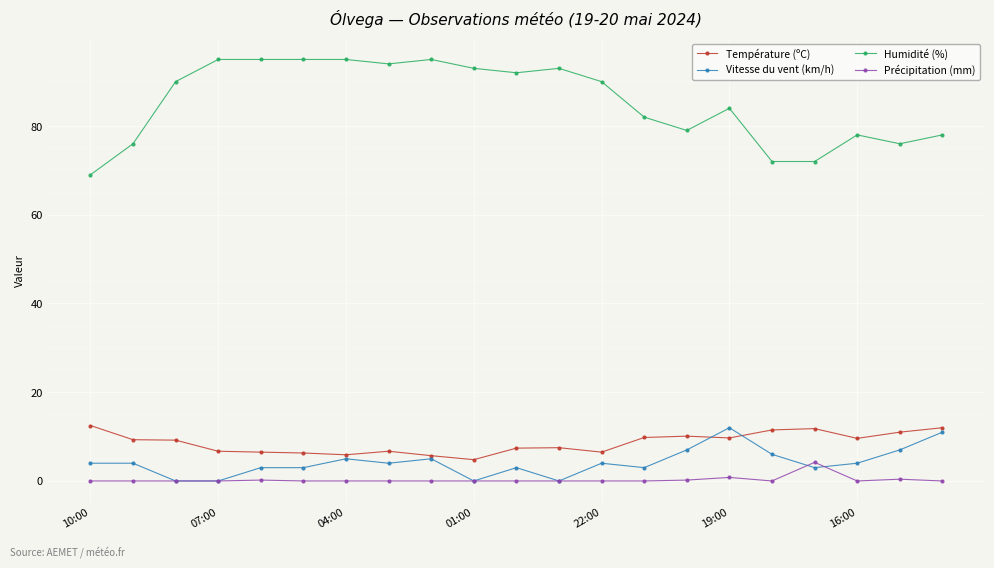

Which series has the widest spread of values?

Humidité (%)